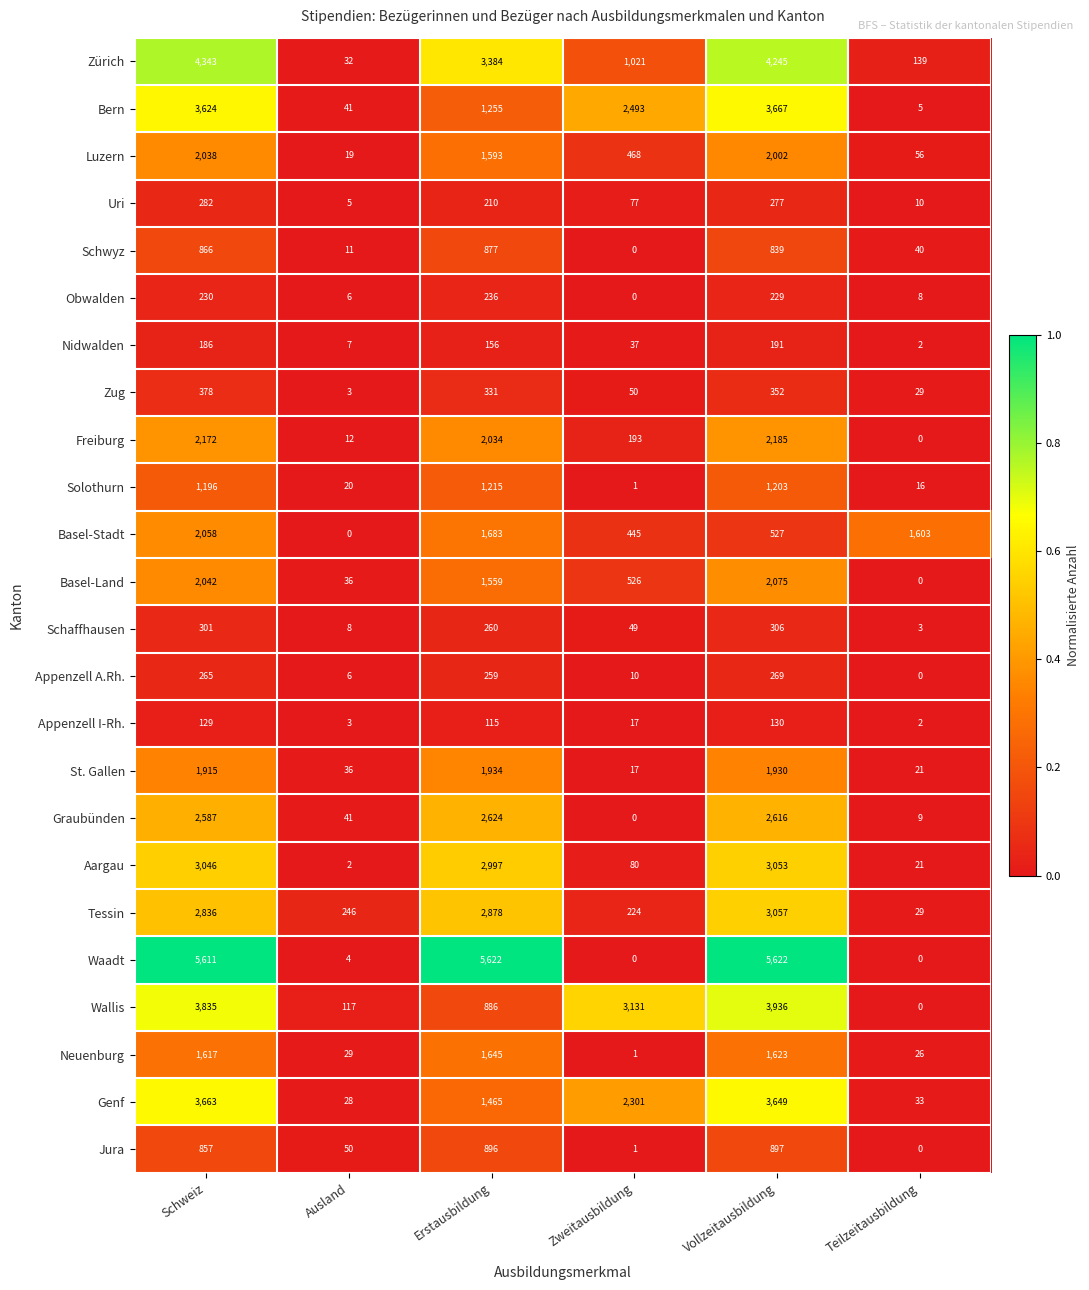

How many categories are shown in the chart?

6